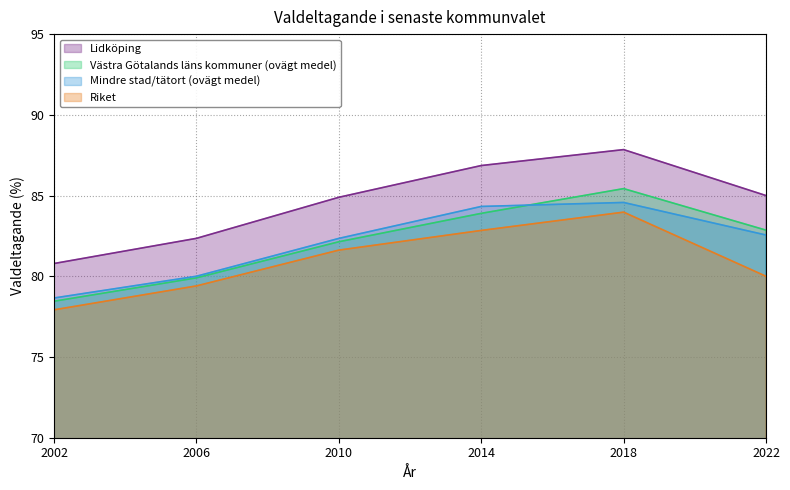

What is the approximate value of Mindre stad/tätort (ovägt medel) at 2006?

80.0